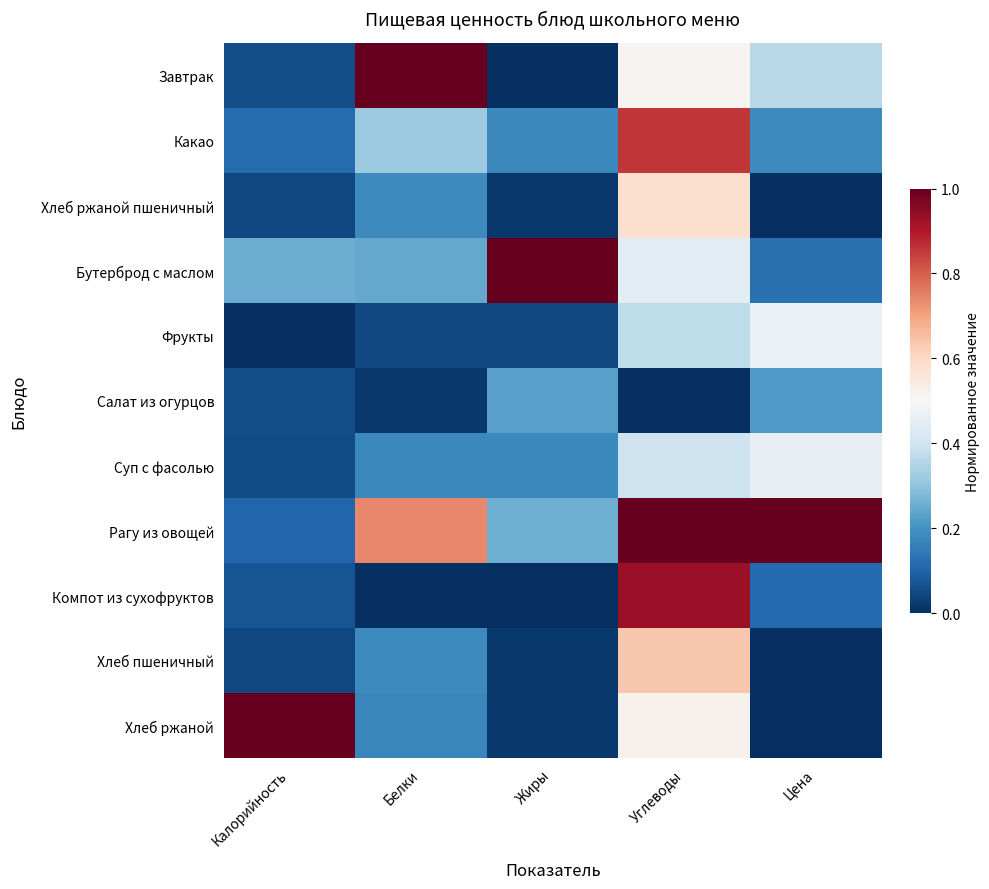

At which category is the sum across all series the highest?

Углеводы